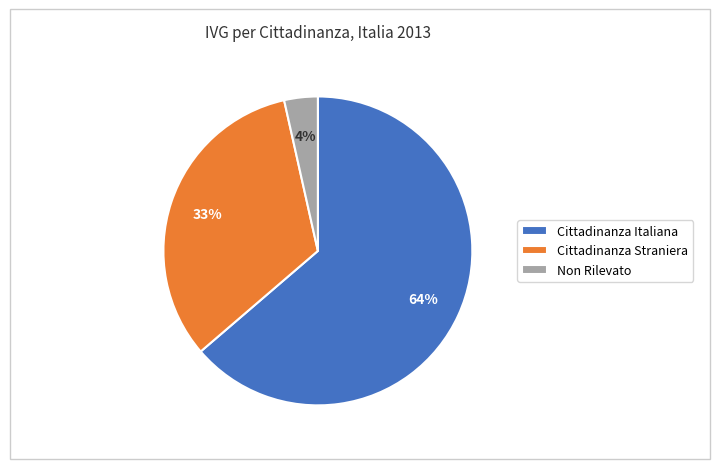

How many segments does this pie chart have?

3